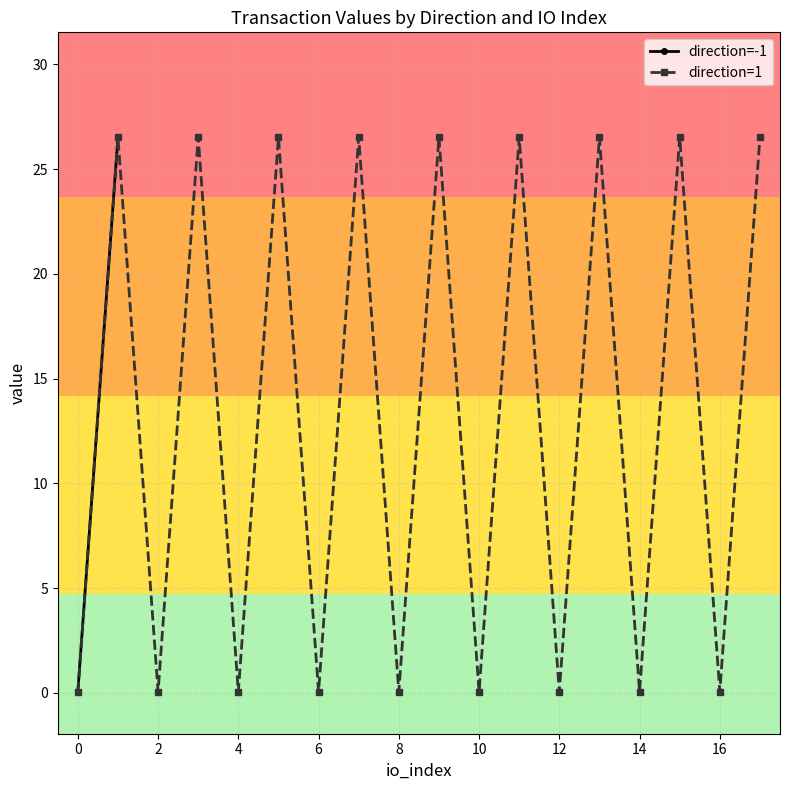

What is the maximum value for direction=1?

26.5